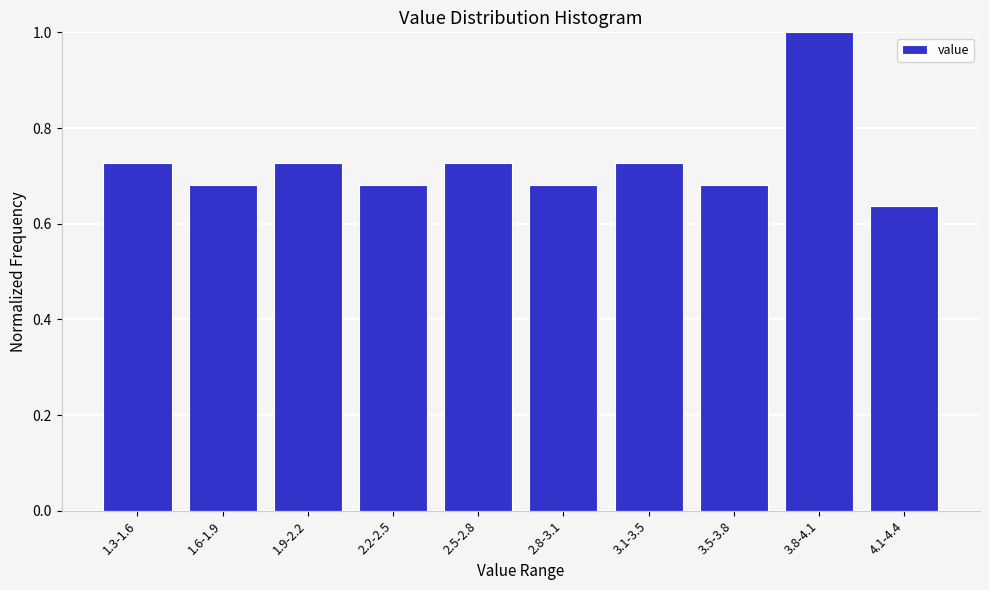

Which category has the lowest value across all series?

4.1-4.4